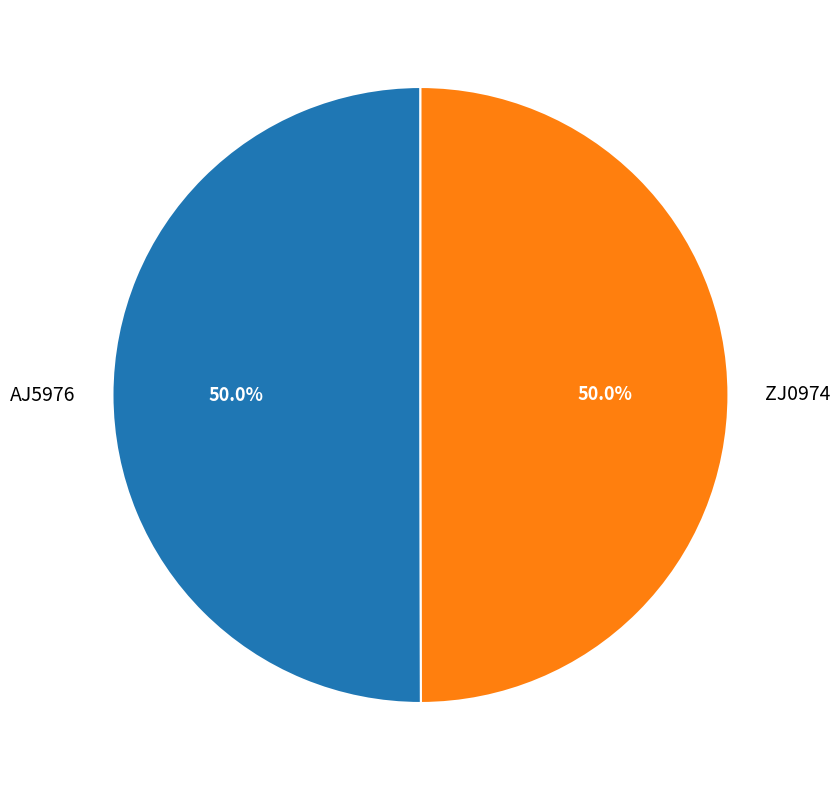

What percentage is the AJ5976 slice, to the nearest percent?

50%